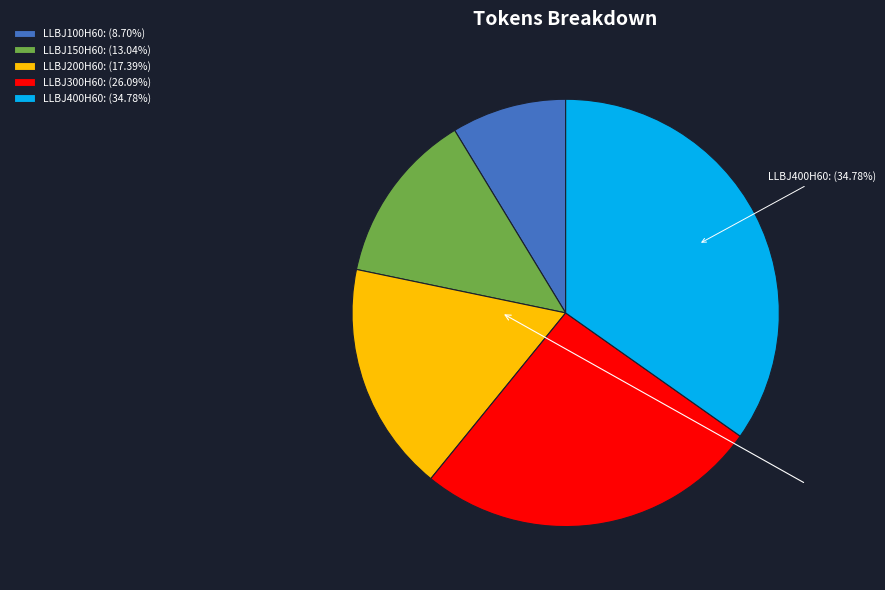

Which slice is the smallest?

LLBJ100H60